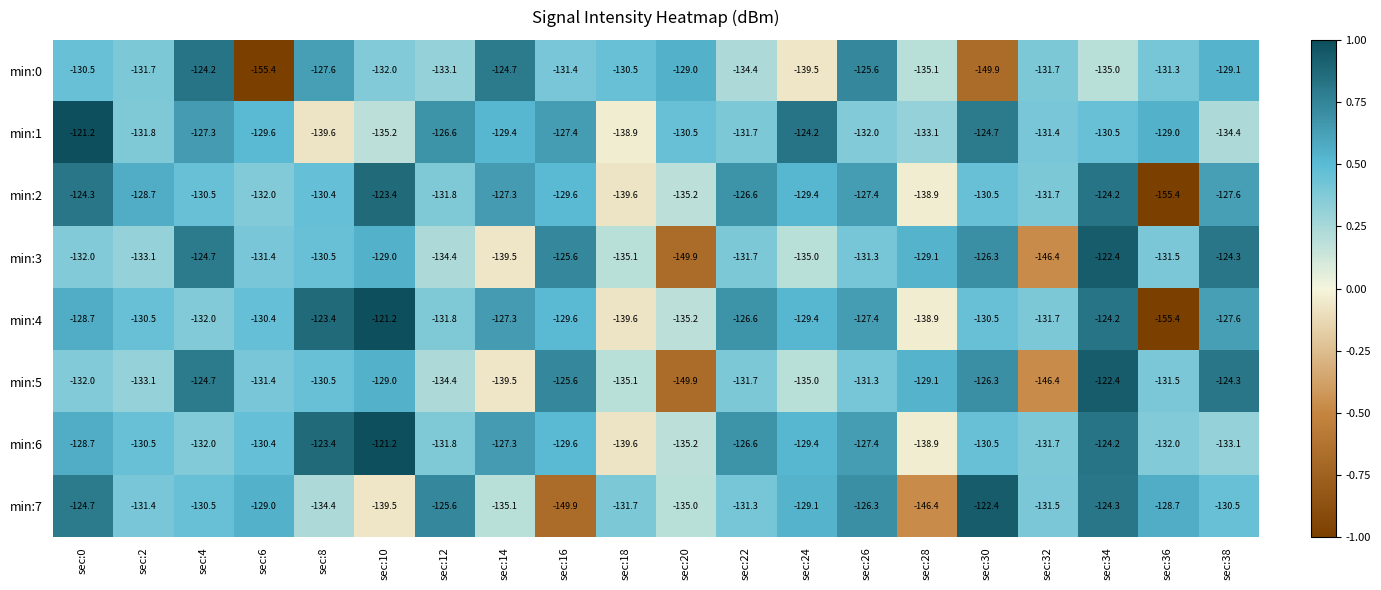

List the labels in order of min:3 value, smallest first.

sec:20, sec:32, sec:14, sec:18, sec:24, sec:12, sec:2, sec:0, sec:22, sec:36, sec:6, sec:26, sec:8, sec:28, sec:10, sec:30, sec:16, sec:4, sec:38, sec:34